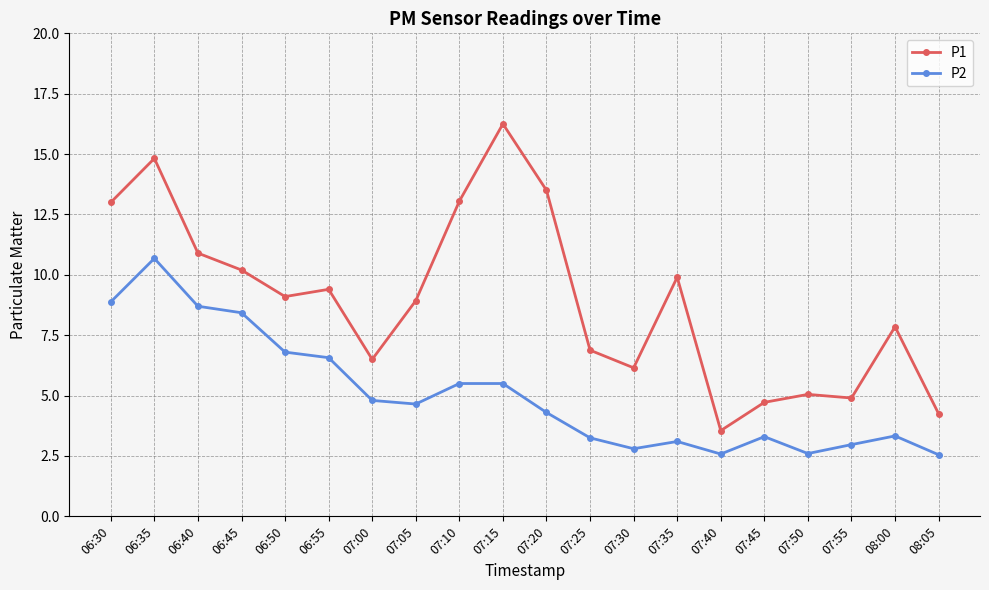

Where does the P2 series first go above 4?

06:30